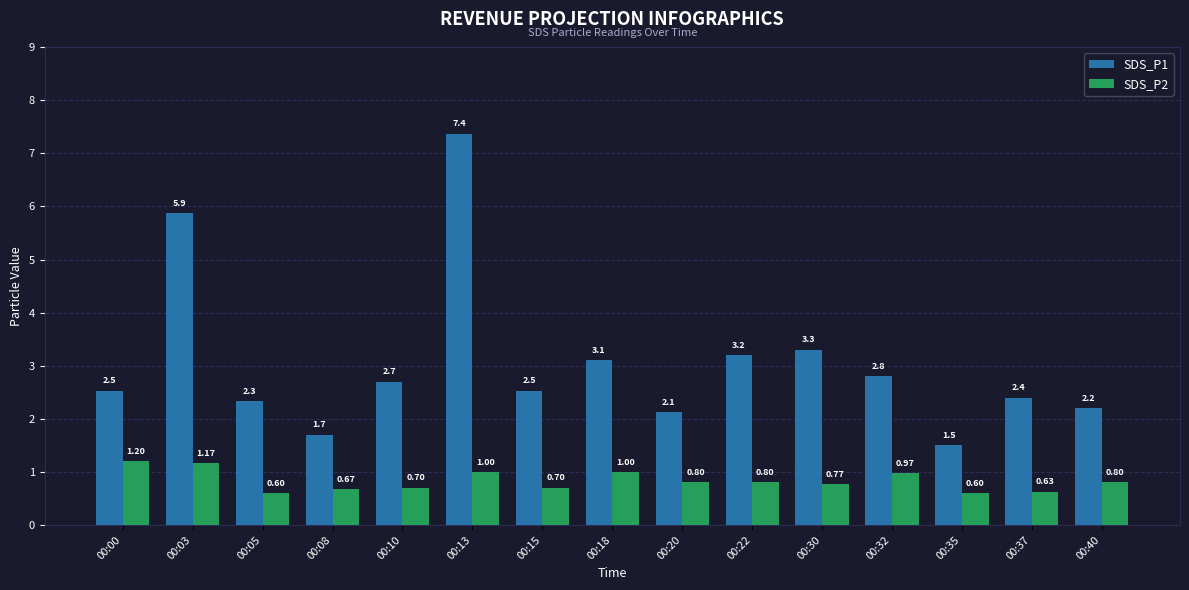

True or false: SDS_P1 has a value of 2.5 at 00:00.

True